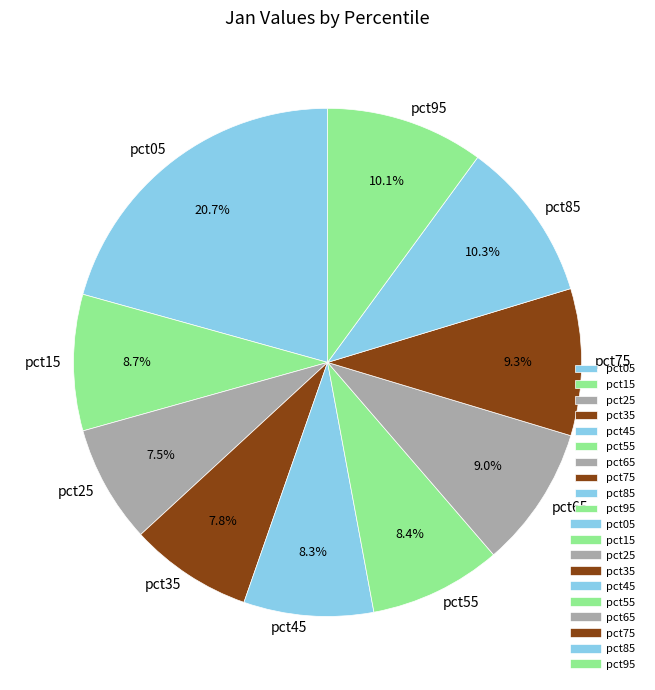

Combined, do pct85 and pct25 account for over 50%?

No